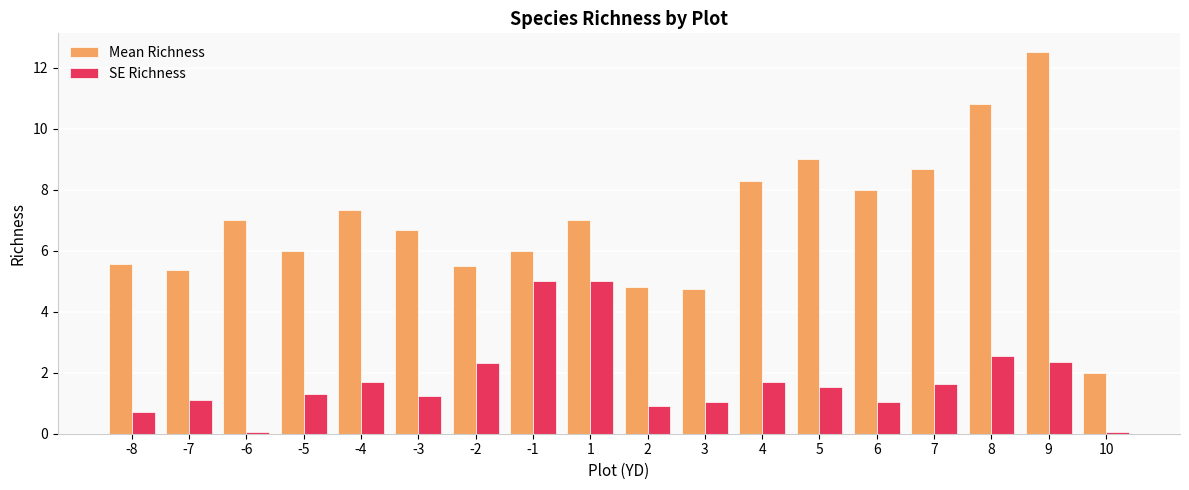

Which series has the largest range (max minus min)?

Mean Richness